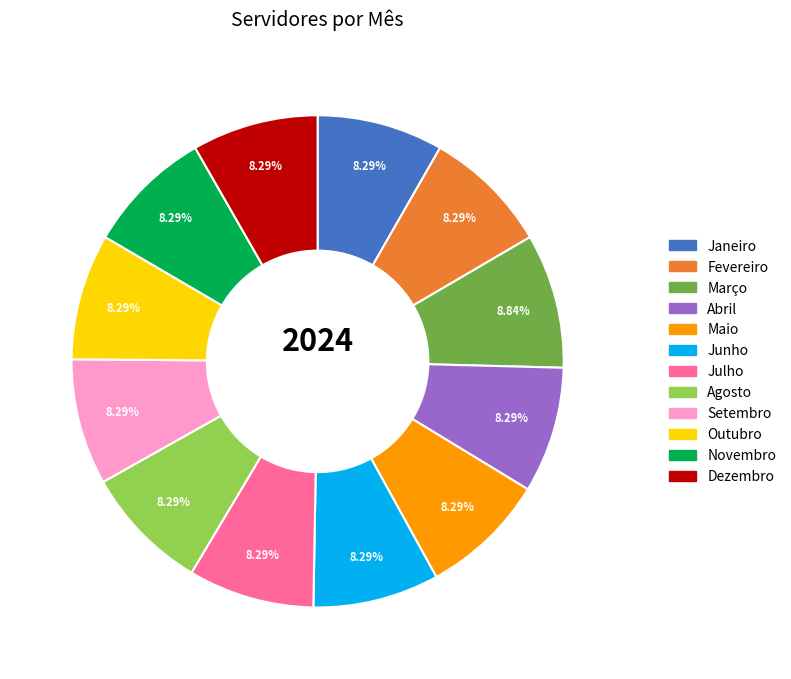

Does Janeiro account for over 50% of the chart?

No